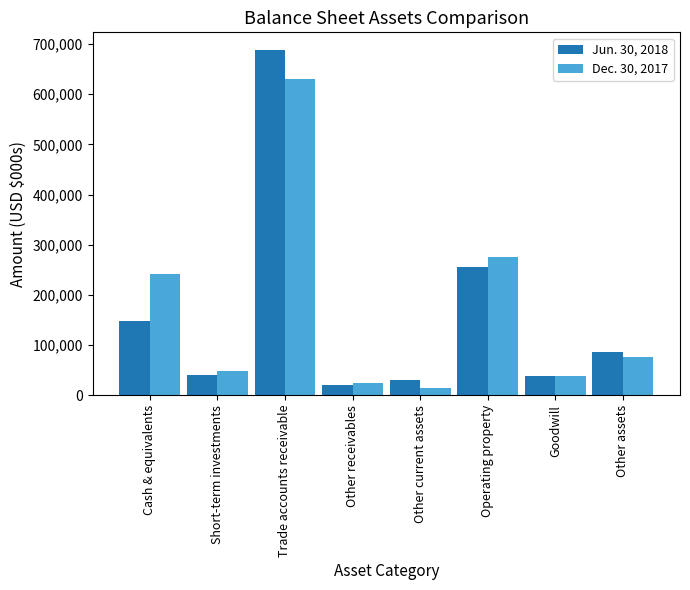

True or false: Jun. 30, 2018 has a value of 148641 at Cash & equivalents.

True